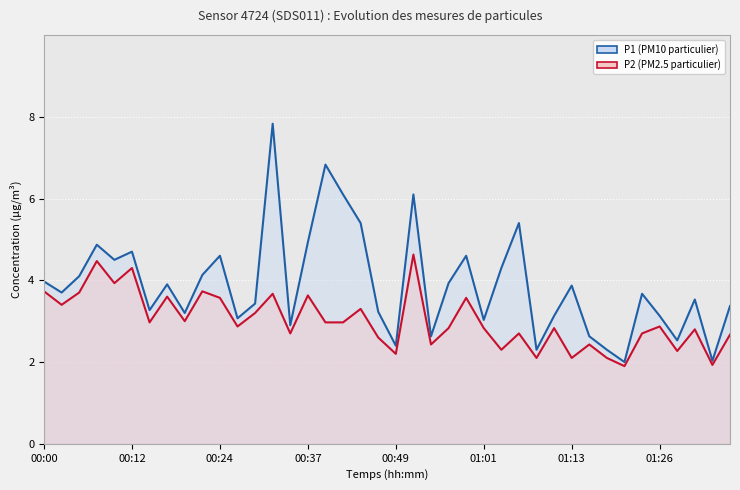

At which label does P1 (PM10) reach its peak?

13